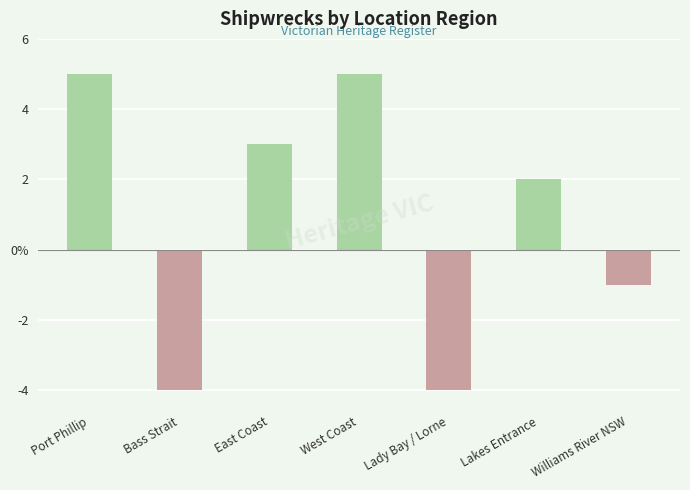

Does the chart contain any negative values?

Yes